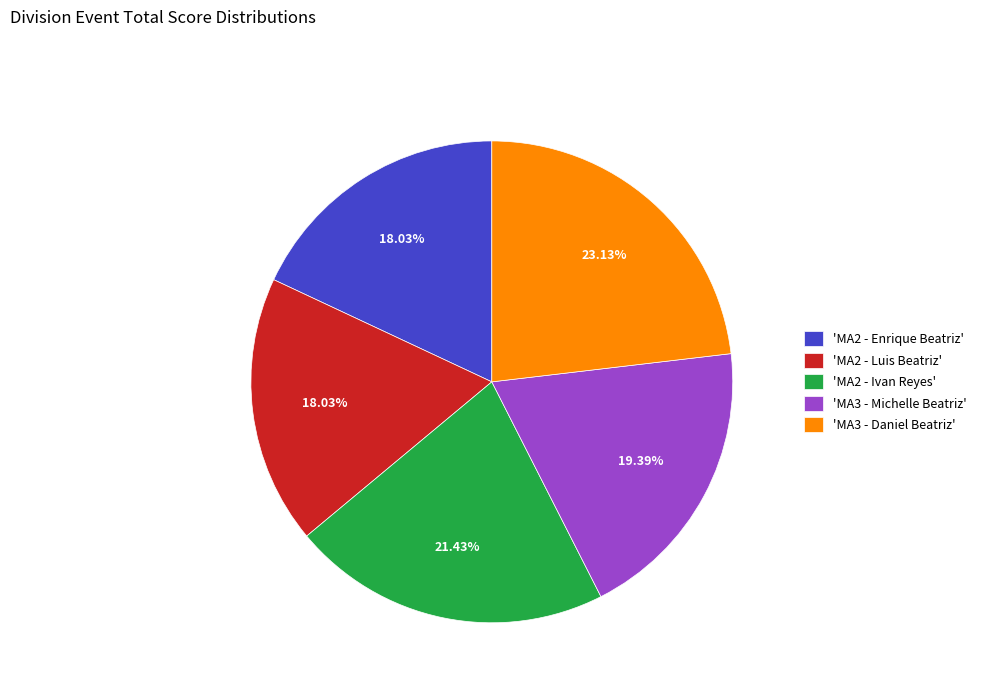

To the nearest percent, what is the average slice percentage?

20%